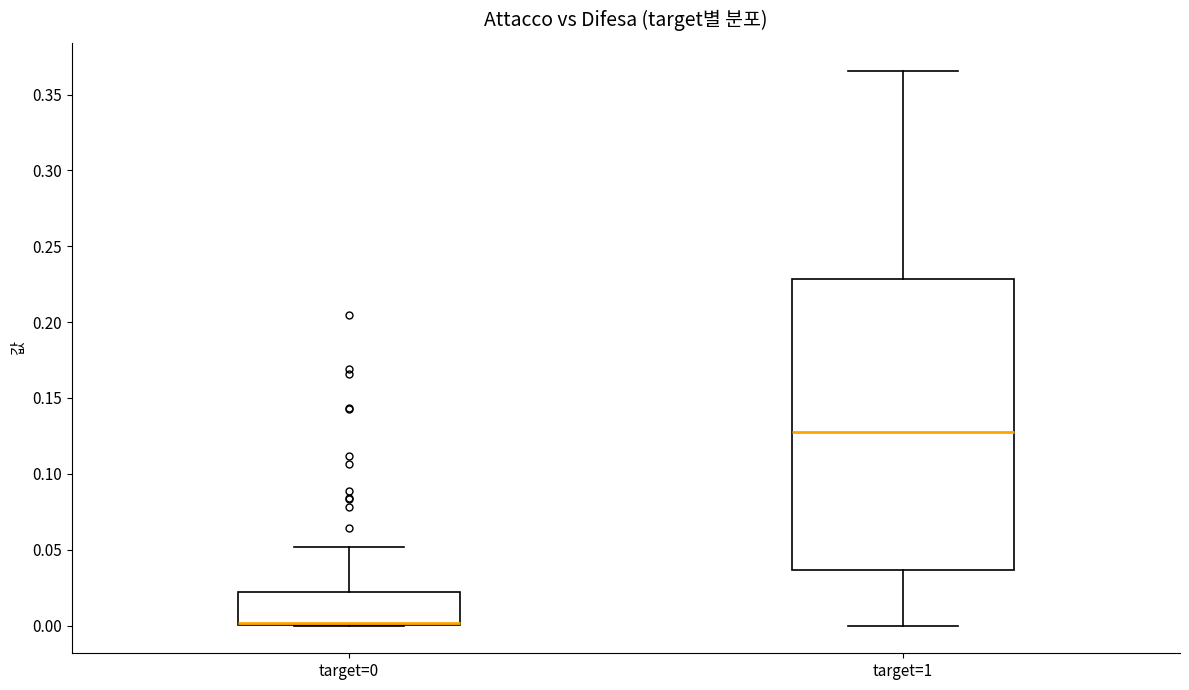

Reading left to right, transcribe this box plot: for each box, give where its median line is, the range the box spans, and where its two whiskers end, as read against the y-axis. The values are not printed on the chart, so give them approximately, as read against the axis.

target=0: median 0.000 (drawn on the box's lower edge), box 0.000 to 0.020, whiskers 0.000 to 0.050
target=1: median 0.130, box 0.035 to 0.230, whiskers 0.000 to 0.365